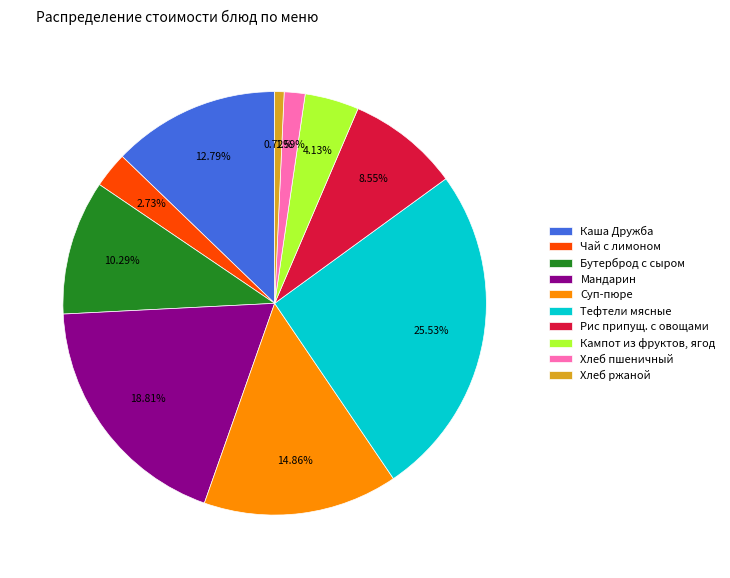

Do Тефтели мясные and Мандарин together represent more than half of the pie?

No